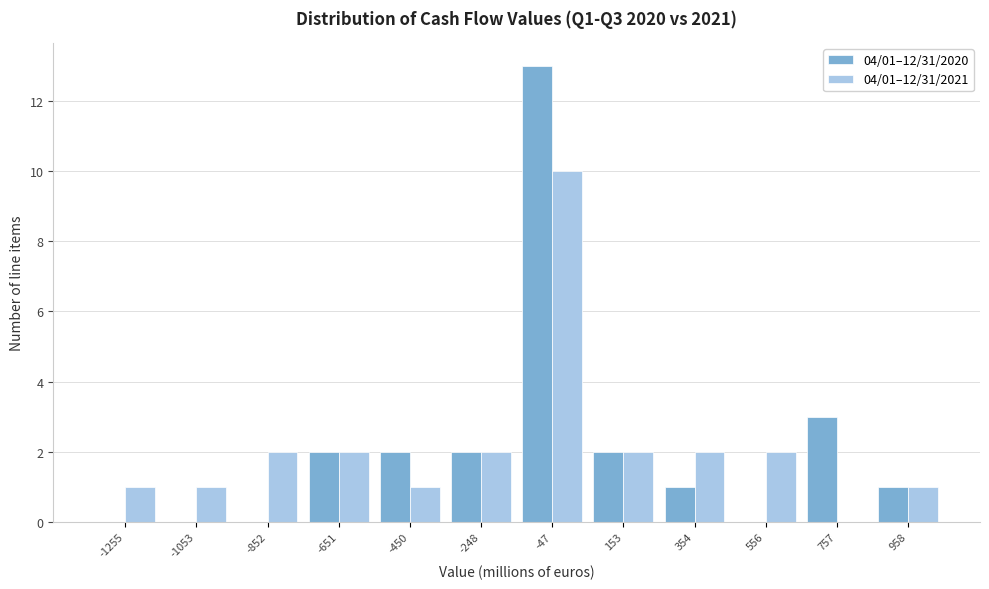

Reading left to right, list all the values displayed in this chart.

04/01–12/31/2020: -1255=0	-1053=0	-852=0	-651=2	-450=2	-248=2	-47=13	153=2	354=1	556=0	757=3	958=1
04/01–12/31/2021: -1255=1	-1053=1	-852=2	-651=2	-450=1	-248=2	-47=10	153=2	354=2	556=2	757=0	958=1